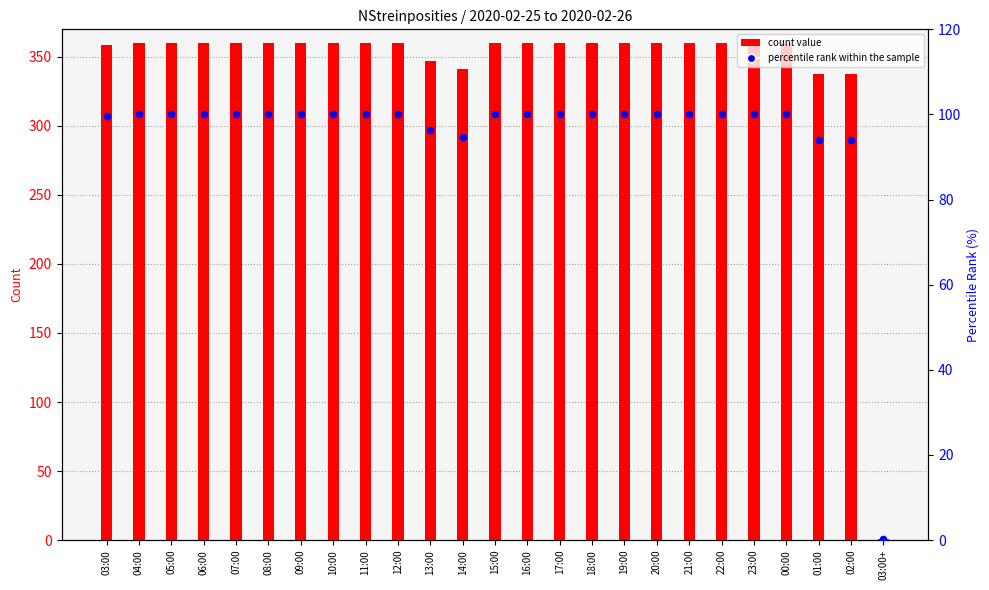

Which series has the widest spread of Y values?

NStreinposities